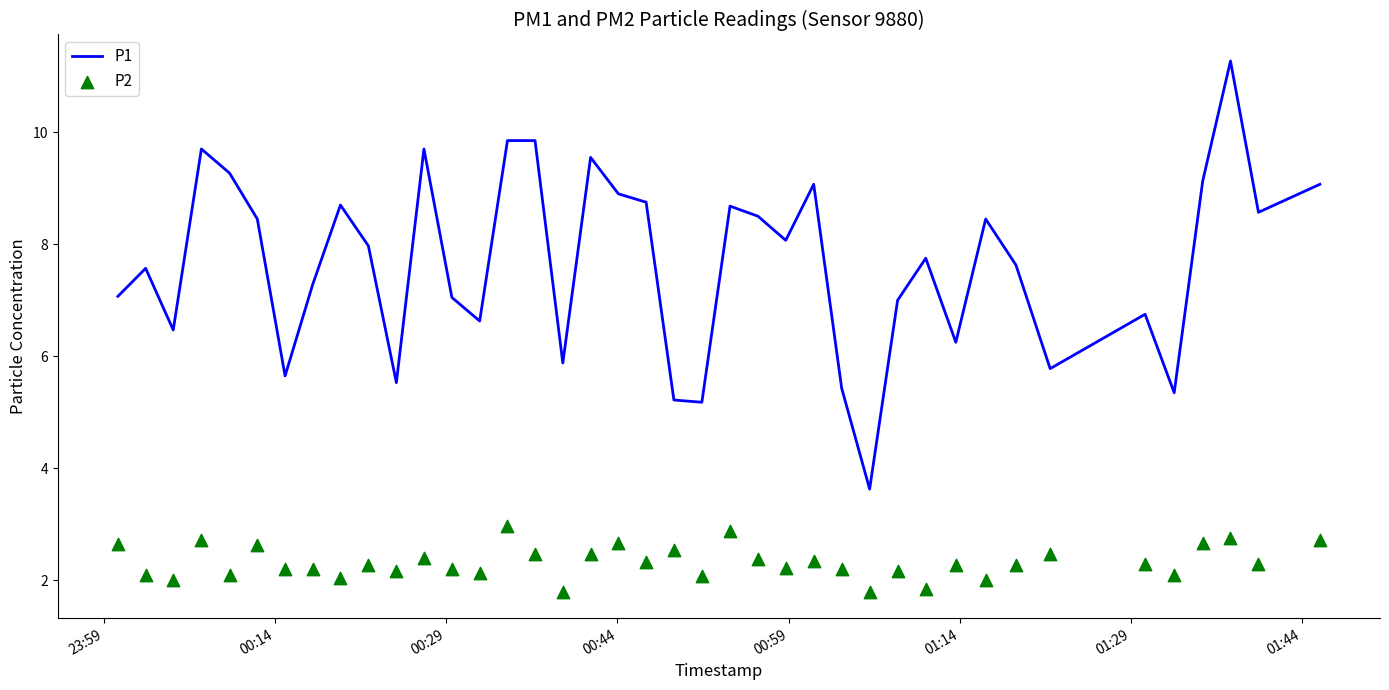

Which series has the largest total across all categories?

P1